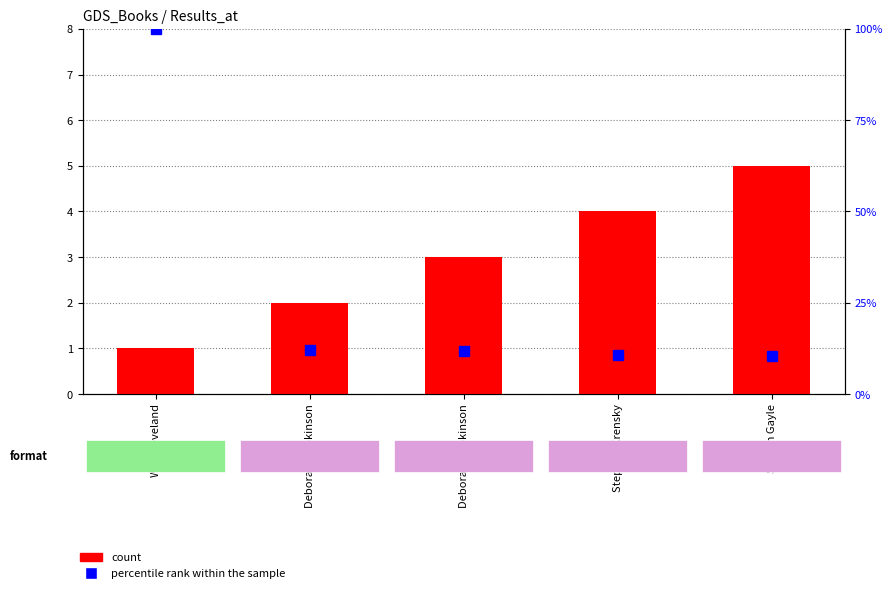

Are the bars horizontal?

No